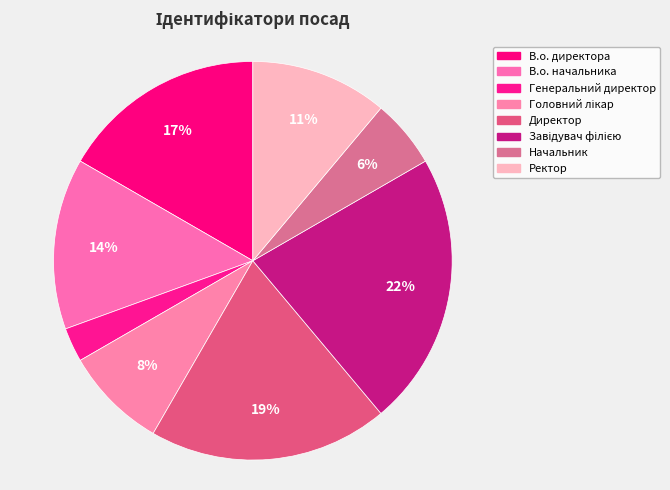

How many slices are in this pie chart?

8